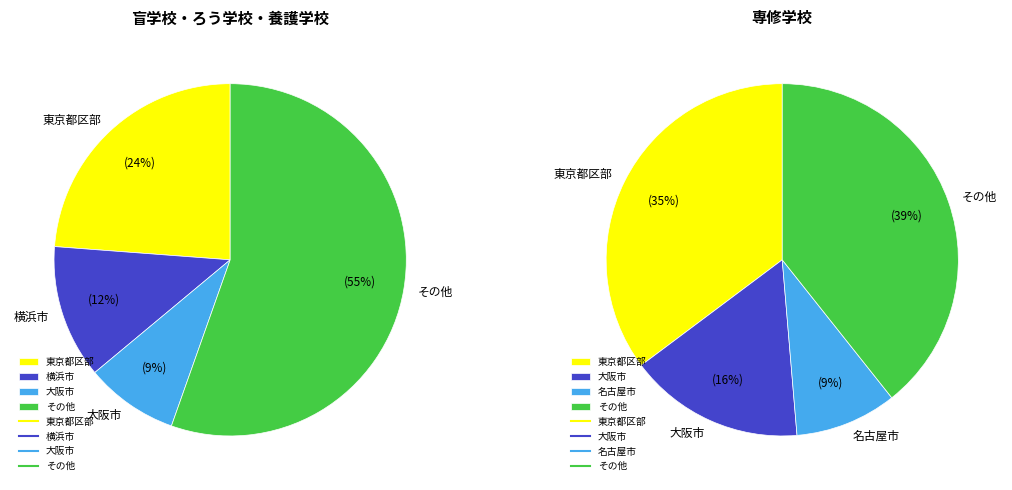

Is it true that 名古屋市 is 1% of the pie?

False